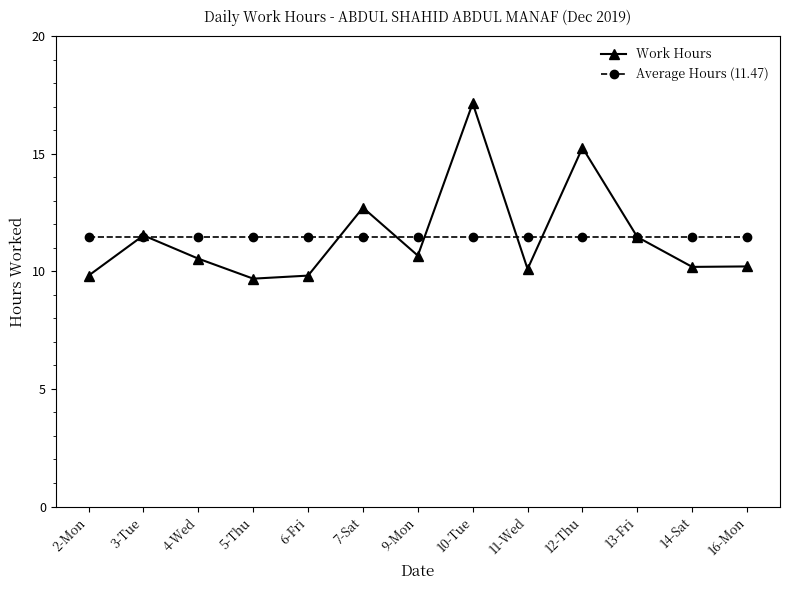

How many data points in Work Hours are less than 10?

3